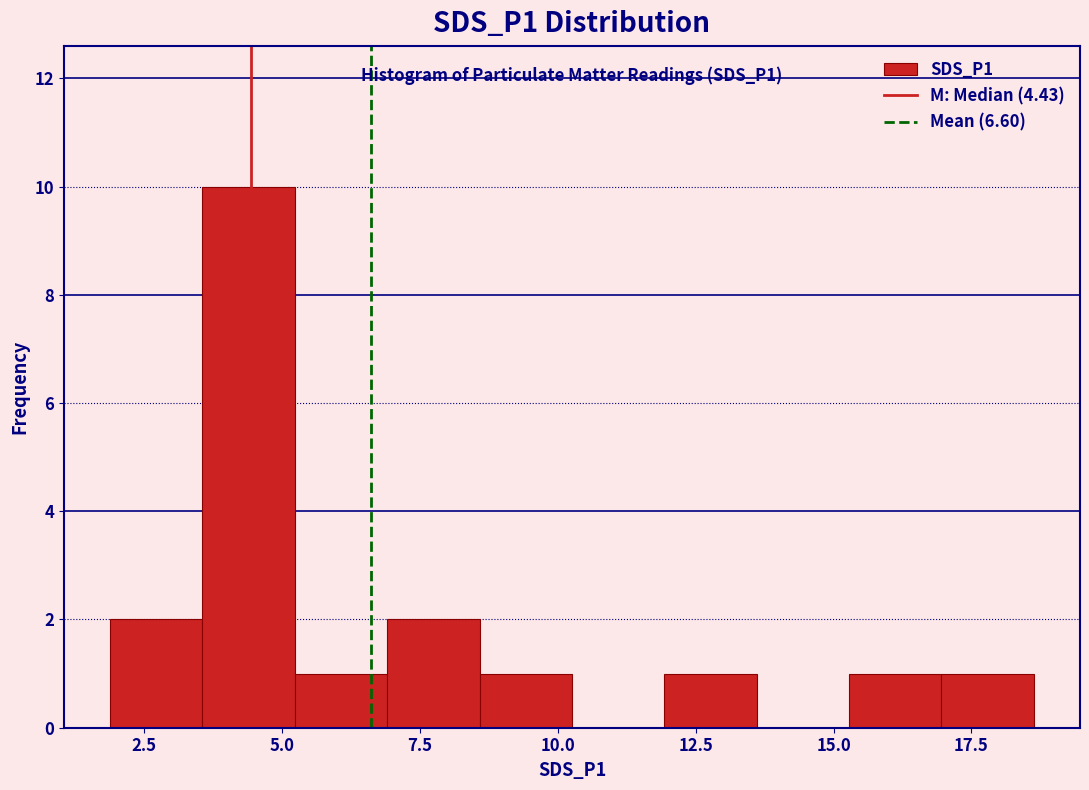

Read against the x-axis, roughly where is the centre of the tallest bar?

4.5